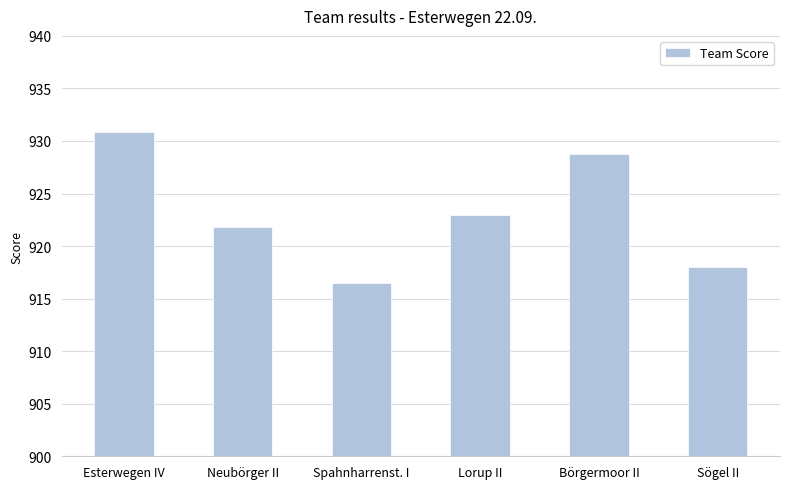

Reading left to right, list all the values displayed in this chart.

930.9	921.8	916.5	923.0	928.8	918.0